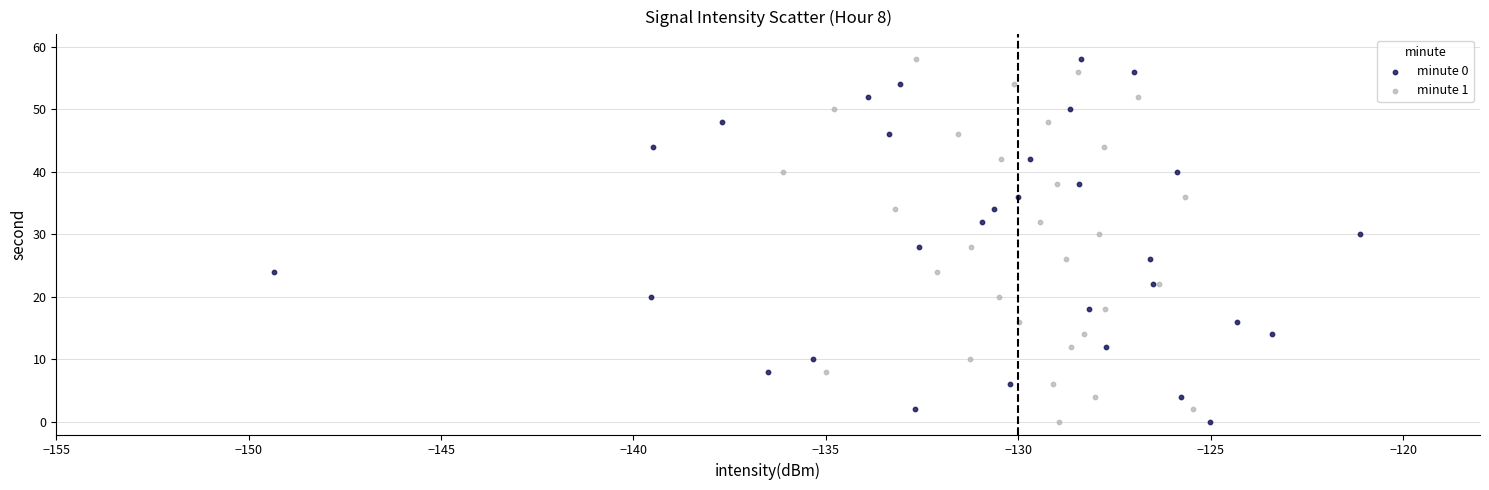

What are all the series names shown in the legend?

minute 0, minute 1